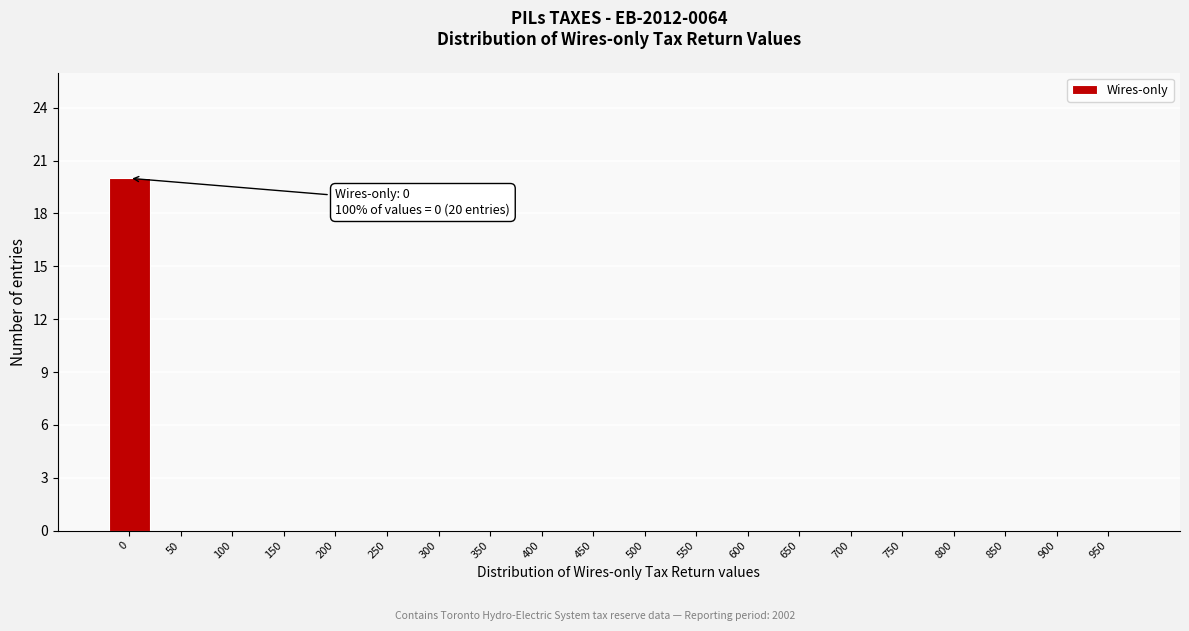

Reading right to left, transcribe all the data shown in this chart.

950=0	900=0	850=0	800=0	750=0	700=0	650=0	600=0	550=0	500=0	450=0	400=0	350=0	300=0	250=0	200=0	150=0	100=0	50=0	0=20